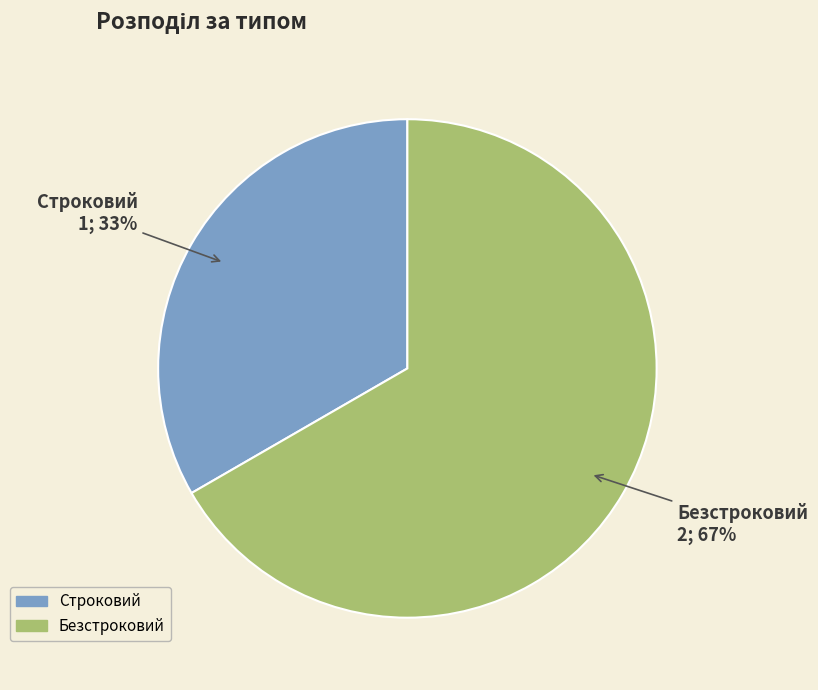

Which category has the smallest portion of the pie?

Строковий